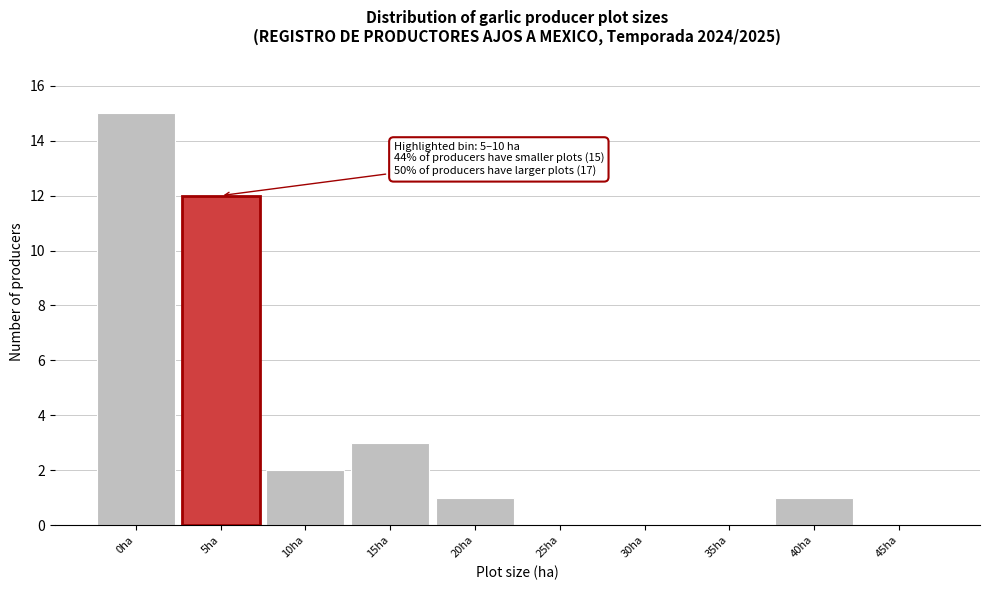

Reading left to right, transcribe all the data shown in this chart.

0ha=15	5ha=12	10ha=2	15ha=3	20ha=1	25ha=0	30ha=0	35ha=0	40ha=1	45ha=0